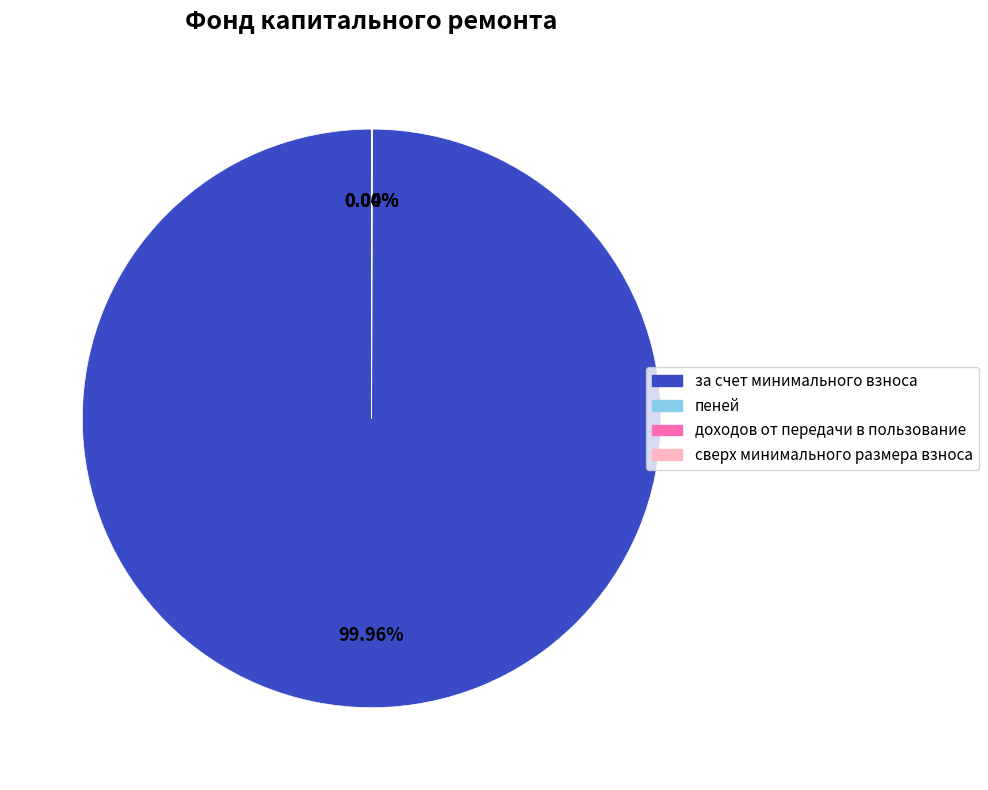

Does за счет минимального взноса represent more than half of the total?

Yes